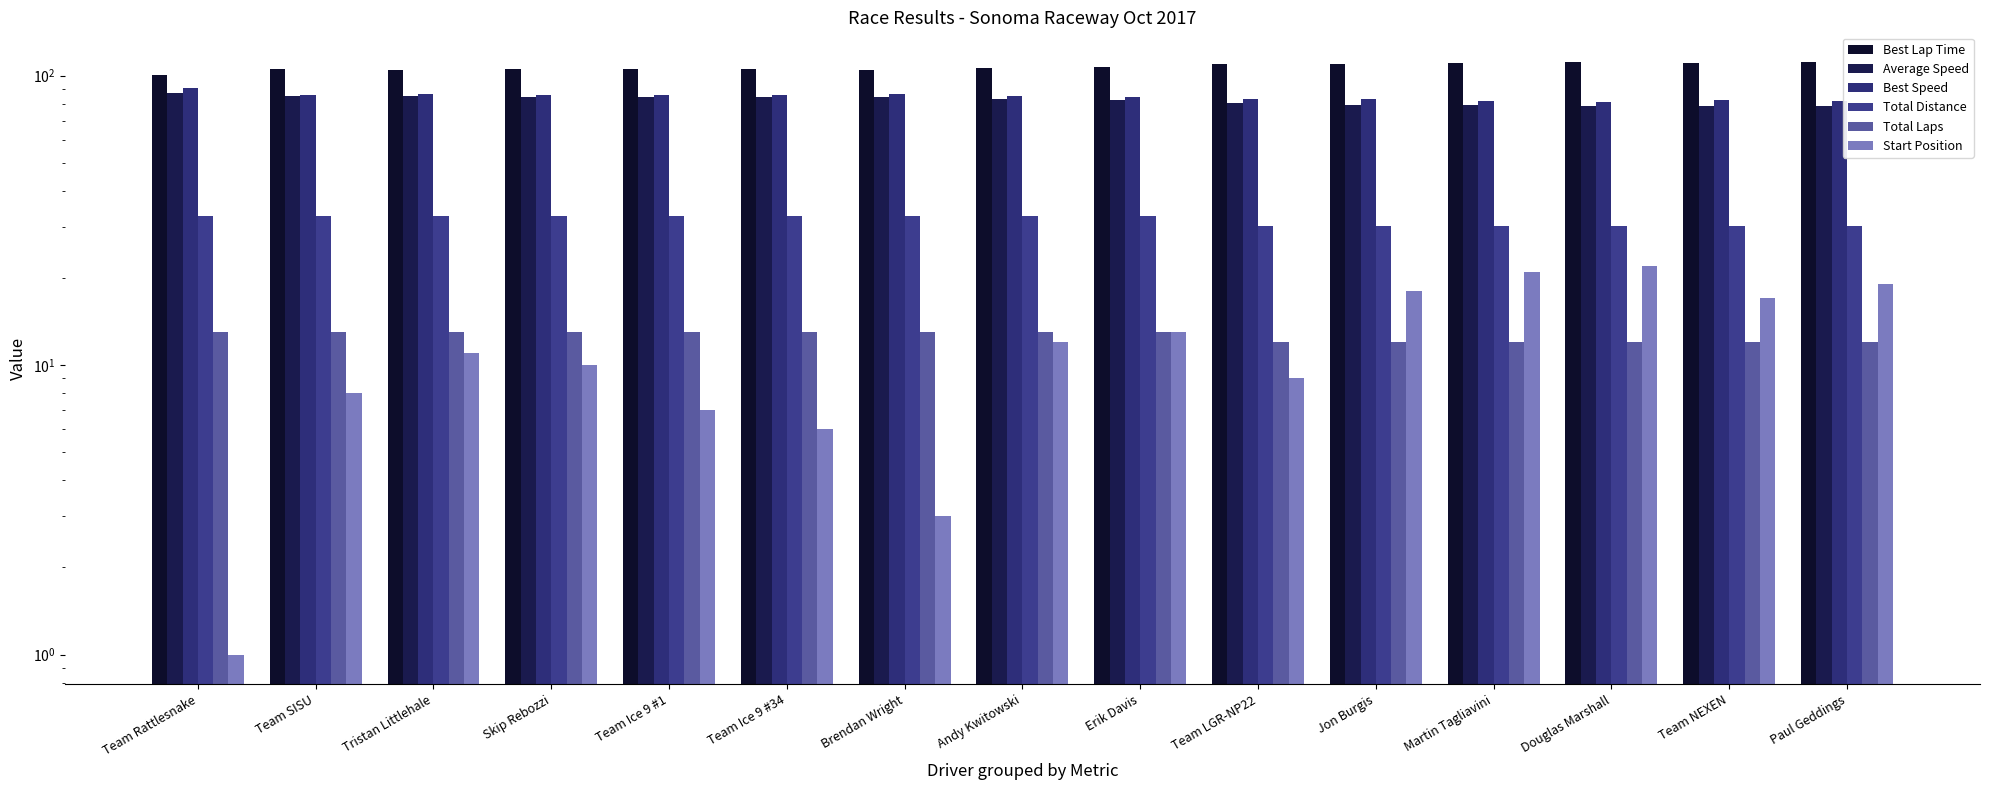

What is the difference between the highest and lowest values at Jon Burgis?

97.5